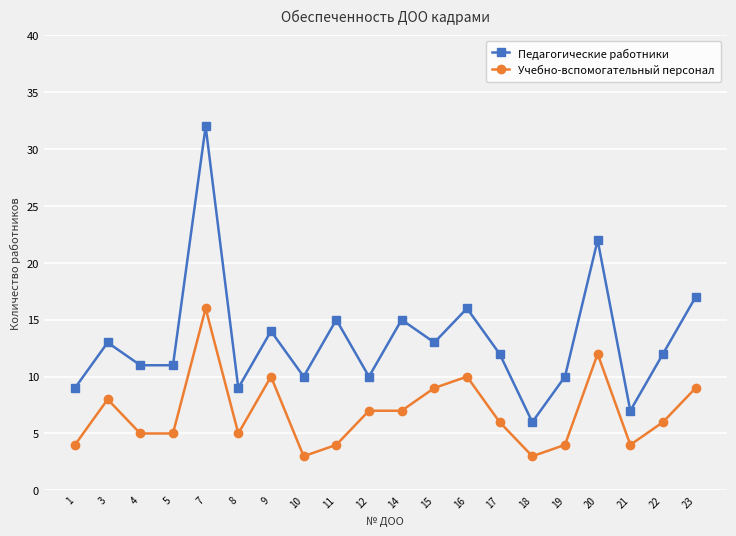

What is the maximum value shown in the chart?

32